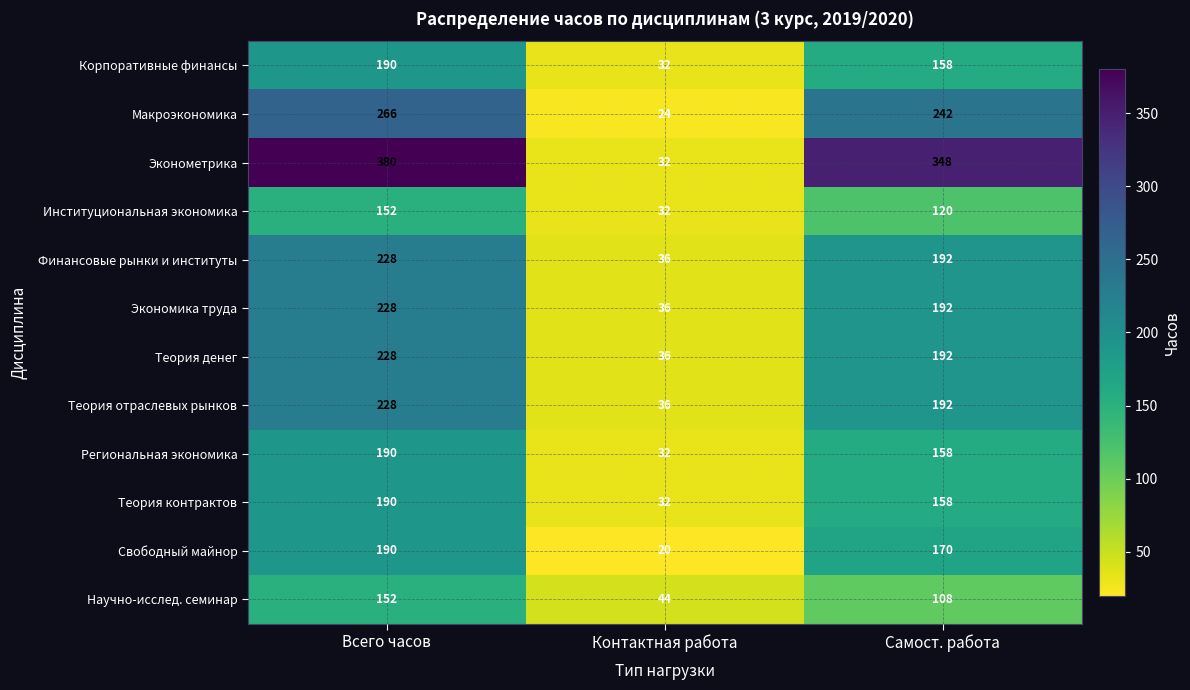

What is the difference between the highest and lowest values at Контактная работа?

24